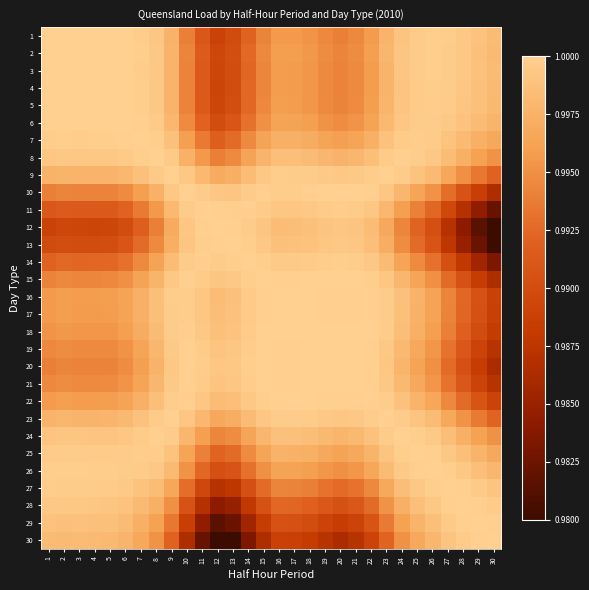

At how many categories does at least one series exceed 0?

30